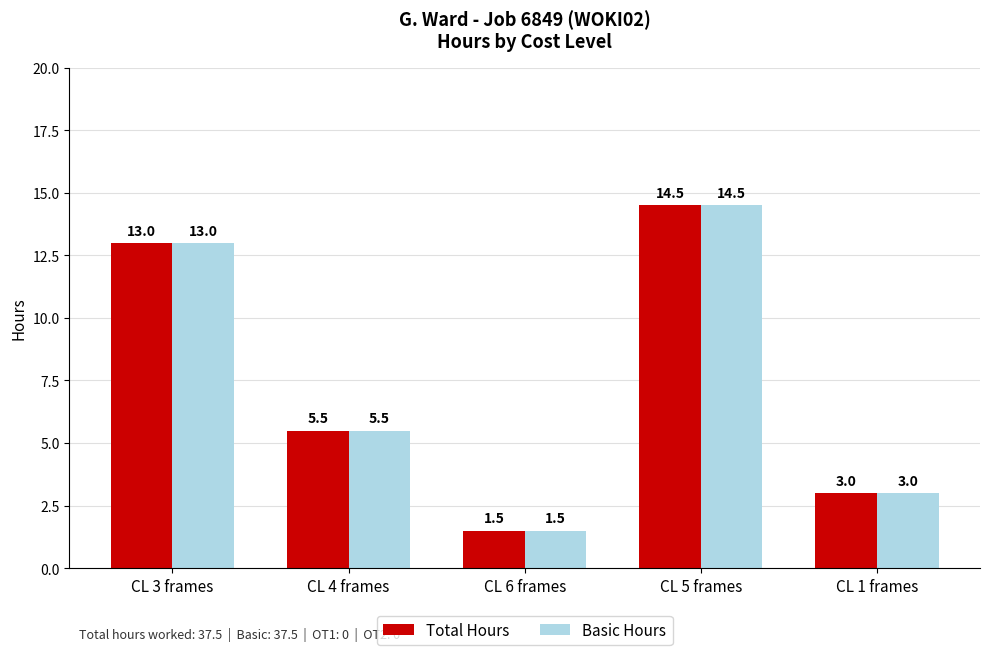

How many bars are there in each group?

2